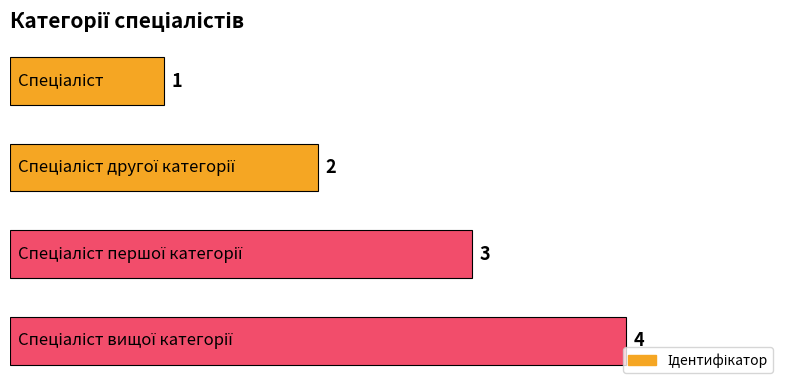

Count the number of data series in this chart.

1